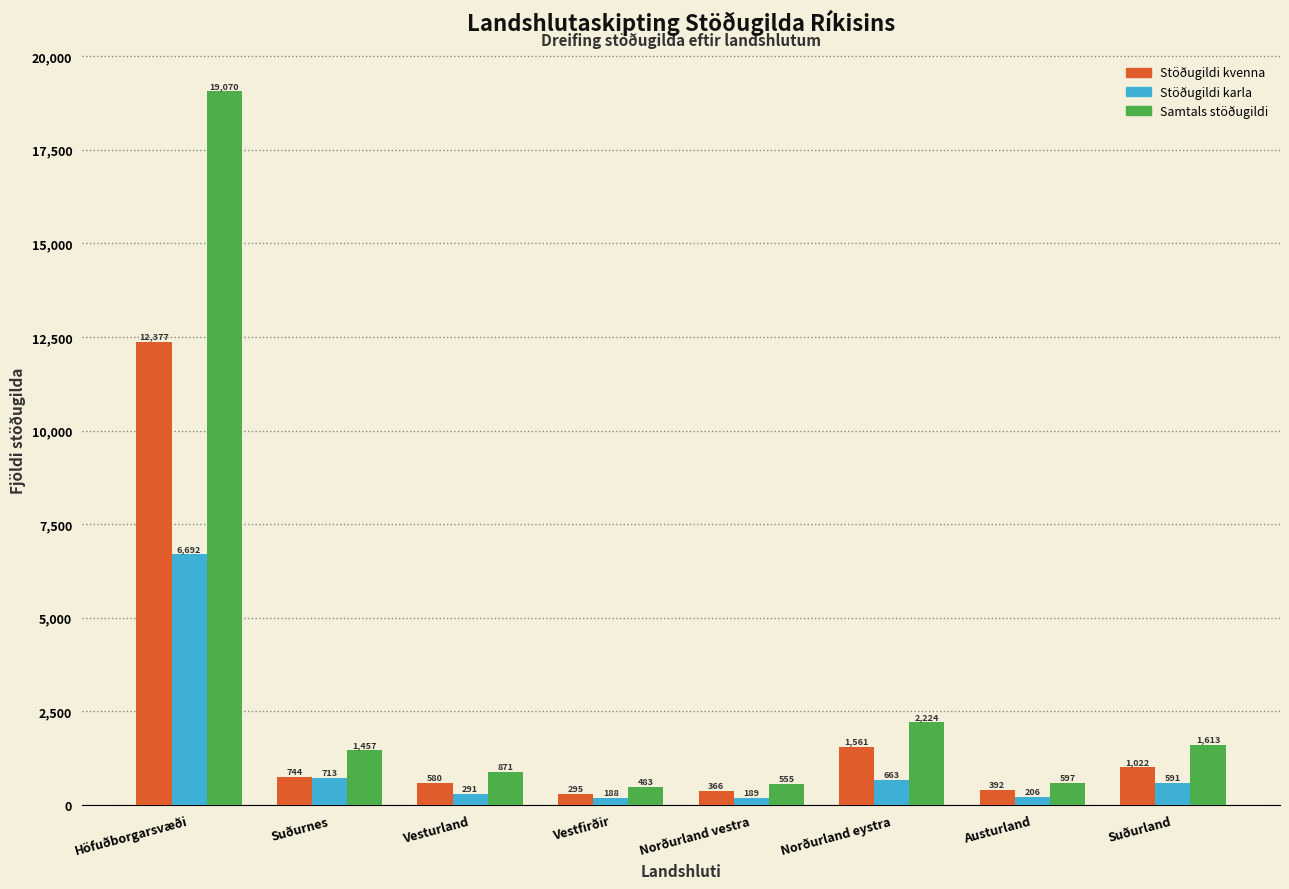

Reading right to left, list all the values displayed in this chart.

Stöðugildi kvenna: Suðurland=1022	Austurland=392	Norðurland eystra=1561	Norðurland vestra=366	Vestfirðir=295	Vesturland=580	Suðurnes=744	Höfuðborgarsvæði=12377
Stöðugildi karla: Suðurland=591	Austurland=206	Norðurland eystra=663	Norðurland vestra=189	Vestfirðir=188	Vesturland=291	Suðurnes=713	Höfuðborgarsvæði=6692
Samtals stöðugildi: Suðurland=1613	Austurland=597	Norðurland eystra=2224	Norðurland vestra=555	Vestfirðir=483	Vesturland=871	Suðurnes=1457	Höfuðborgarsvæði=19070